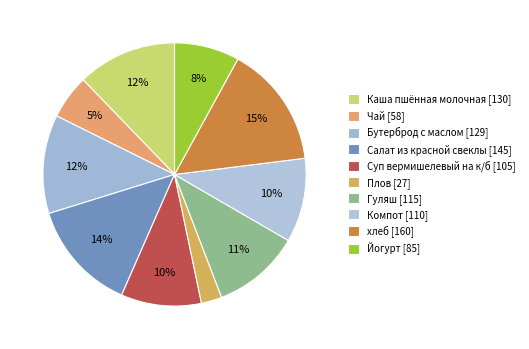

To the nearest percent, what is the difference between the Йогурт and Чай slice percentages?

3%